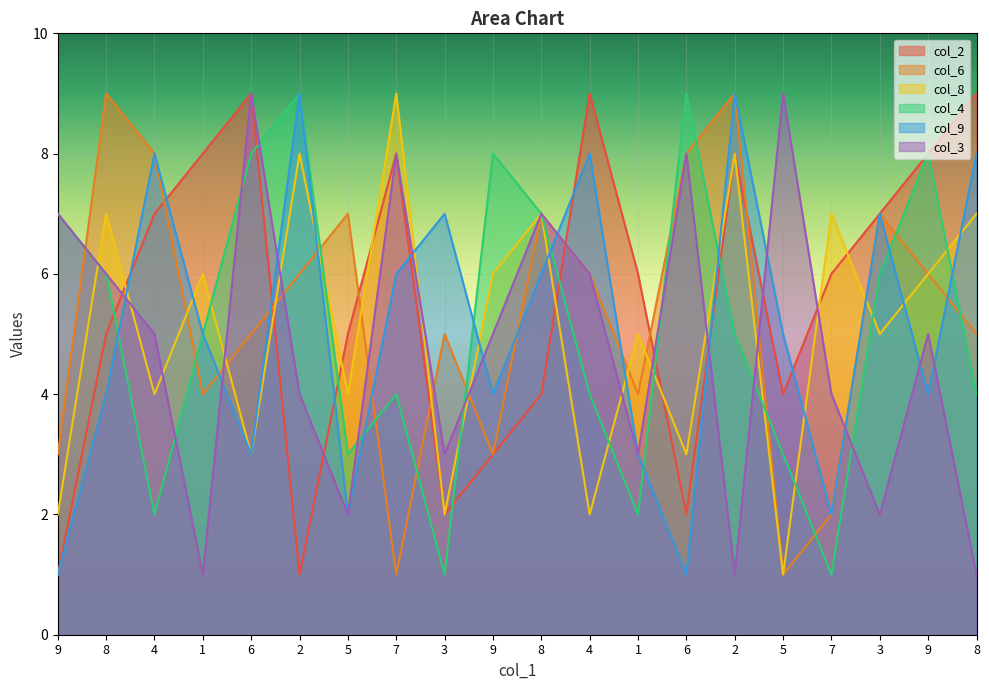

The col_4 series shows 3 at 4. True or false?

False